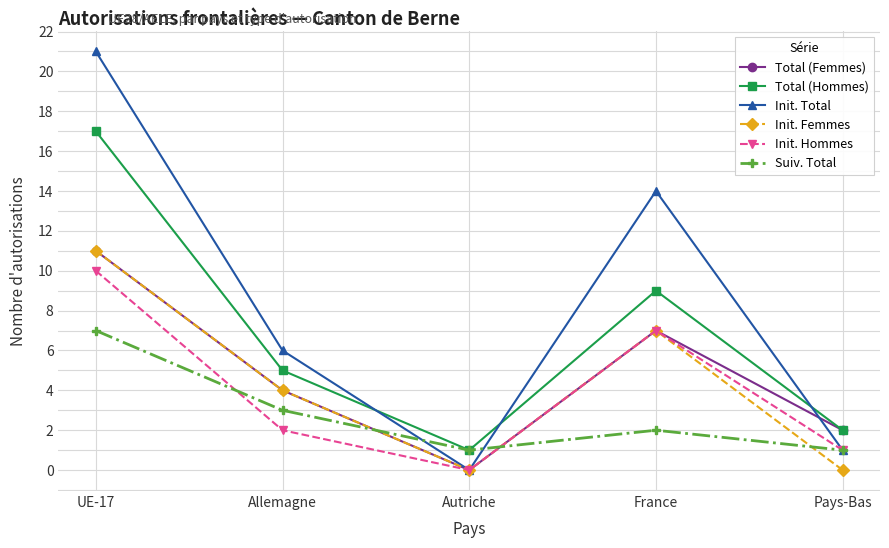

What are all the series names shown in the legend?

Total (Femmes), Total (Hommes), Init. Total, Init. Femmes, Init. Hommes, Suiv. Total